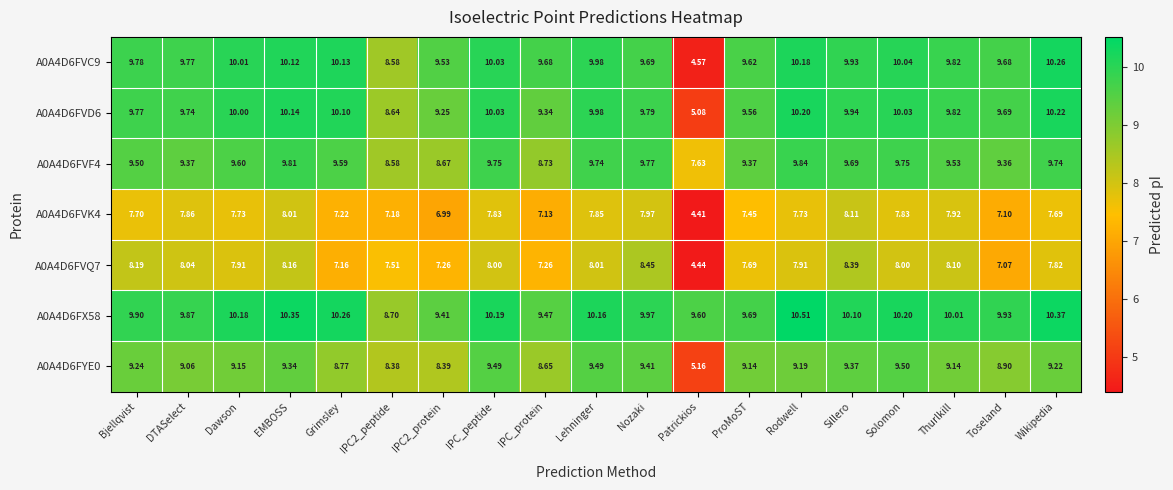

Where is A0A4D6FVQ7 nearest to the value 6?

Toseland